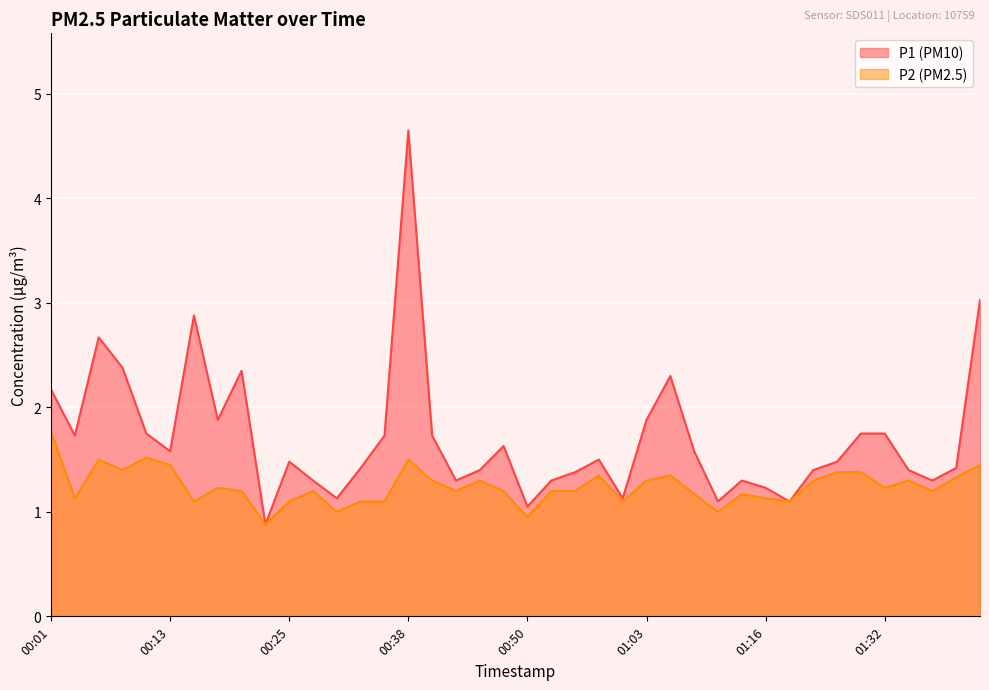

Reading right to left, what are all the values shown in this chart?

P1: 3.0	1.4	1.3	1.4	1.8	1.8	1.5	1.4	1.1	1.2	1.3	1.1	1.6	2.3	1.9	1.1	1.5	1.4	1.3	1.1	1.6	1.4	1.3	1.7	4.7	1.7	1.4	1.1	1.3	1.5	0.9	2.4	1.9	2.9	1.6	1.8	2.4	2.7	1.7	2.2
P2: 1.4	1.3	1.2	1.3	1.2	1.4	1.4	1.3	1.1	1.1	1.2	1.0	1.2	1.4	1.3	1.1	1.4	1.2	1.2	0.9	1.2	1.3	1.2	1.3	1.5	1.1	1.1	1.0	1.2	1.1	0.9	1.2	1.2	1.1	1.4	1.5	1.4	1.5	1.1	1.8